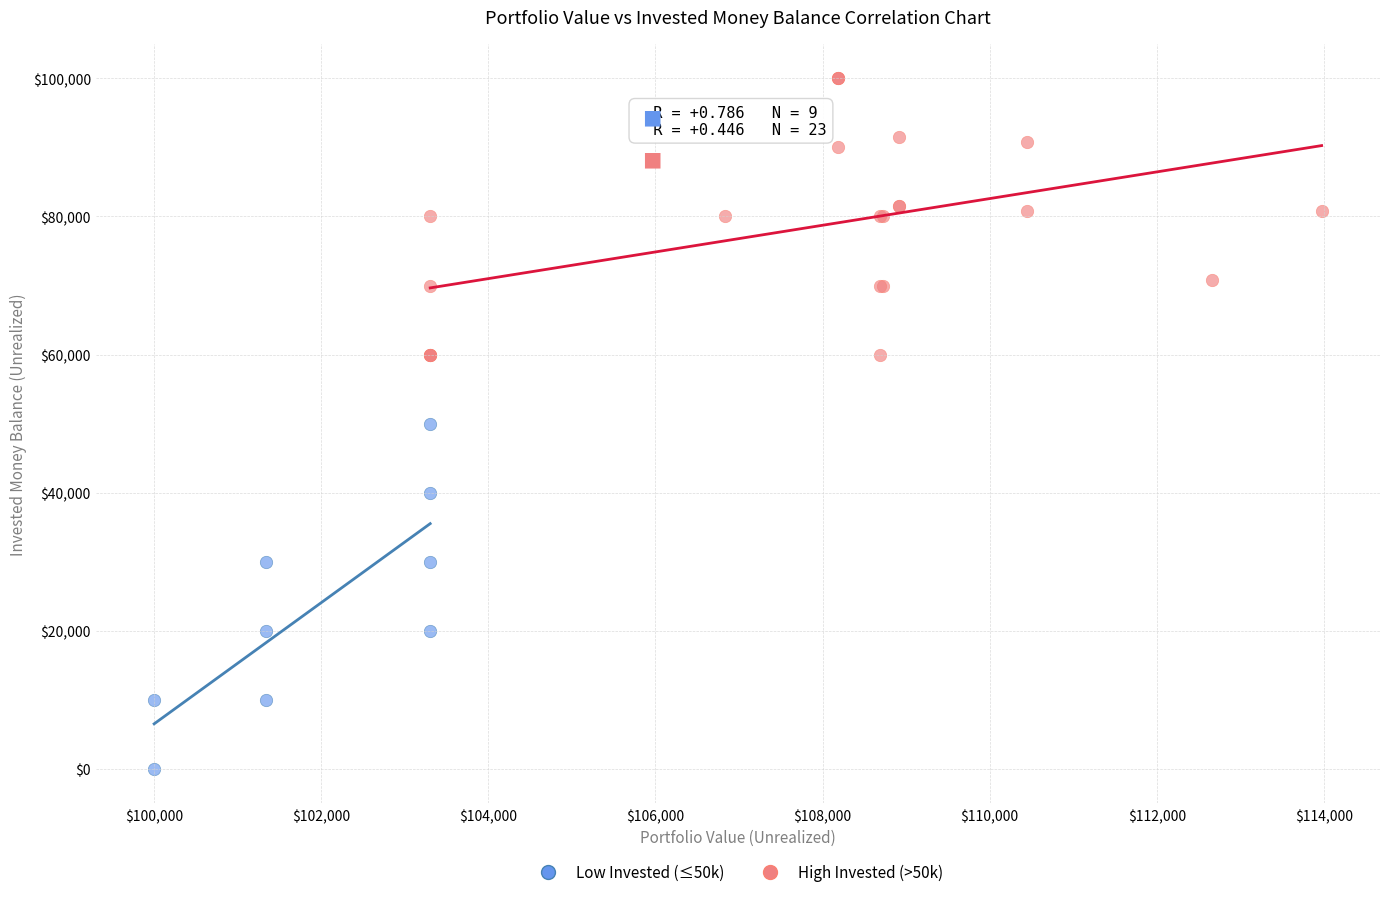

What are all the series names shown in the legend?

Low Invested (≤50k), High Invested (>50k)